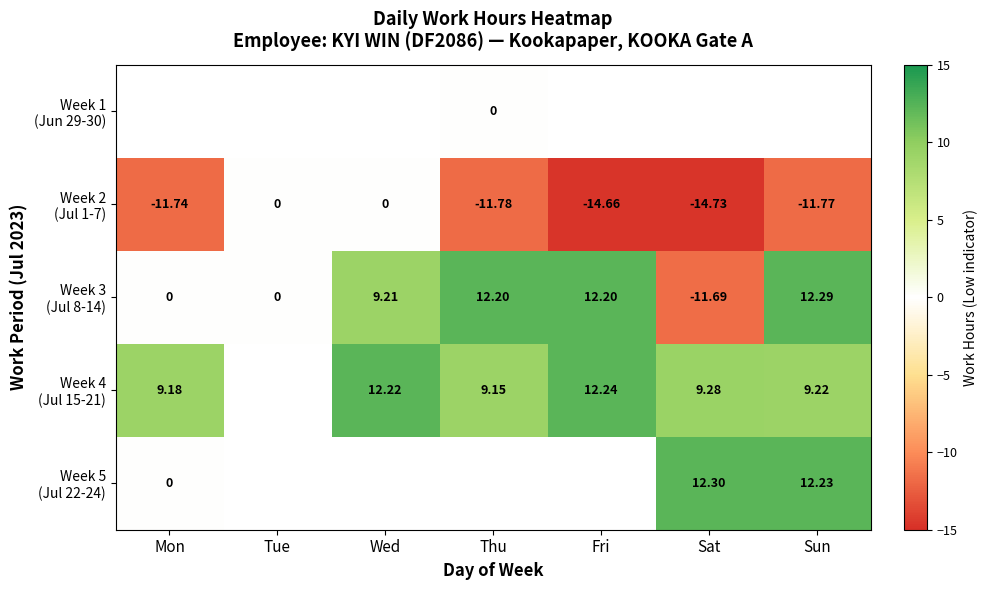

What is the difference between the maximum and minimum values in the Week 4 (Jul 15-21) series?

3.1